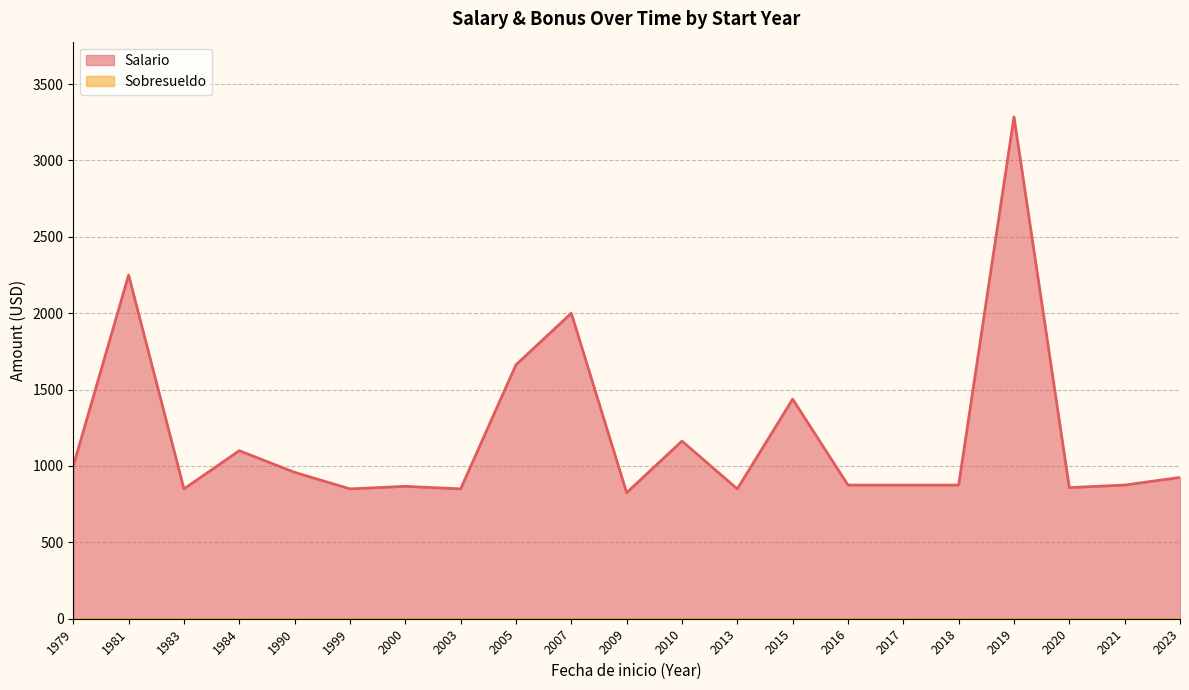

What is the difference between the maximum and minimum values in the Salario series?

2460.0